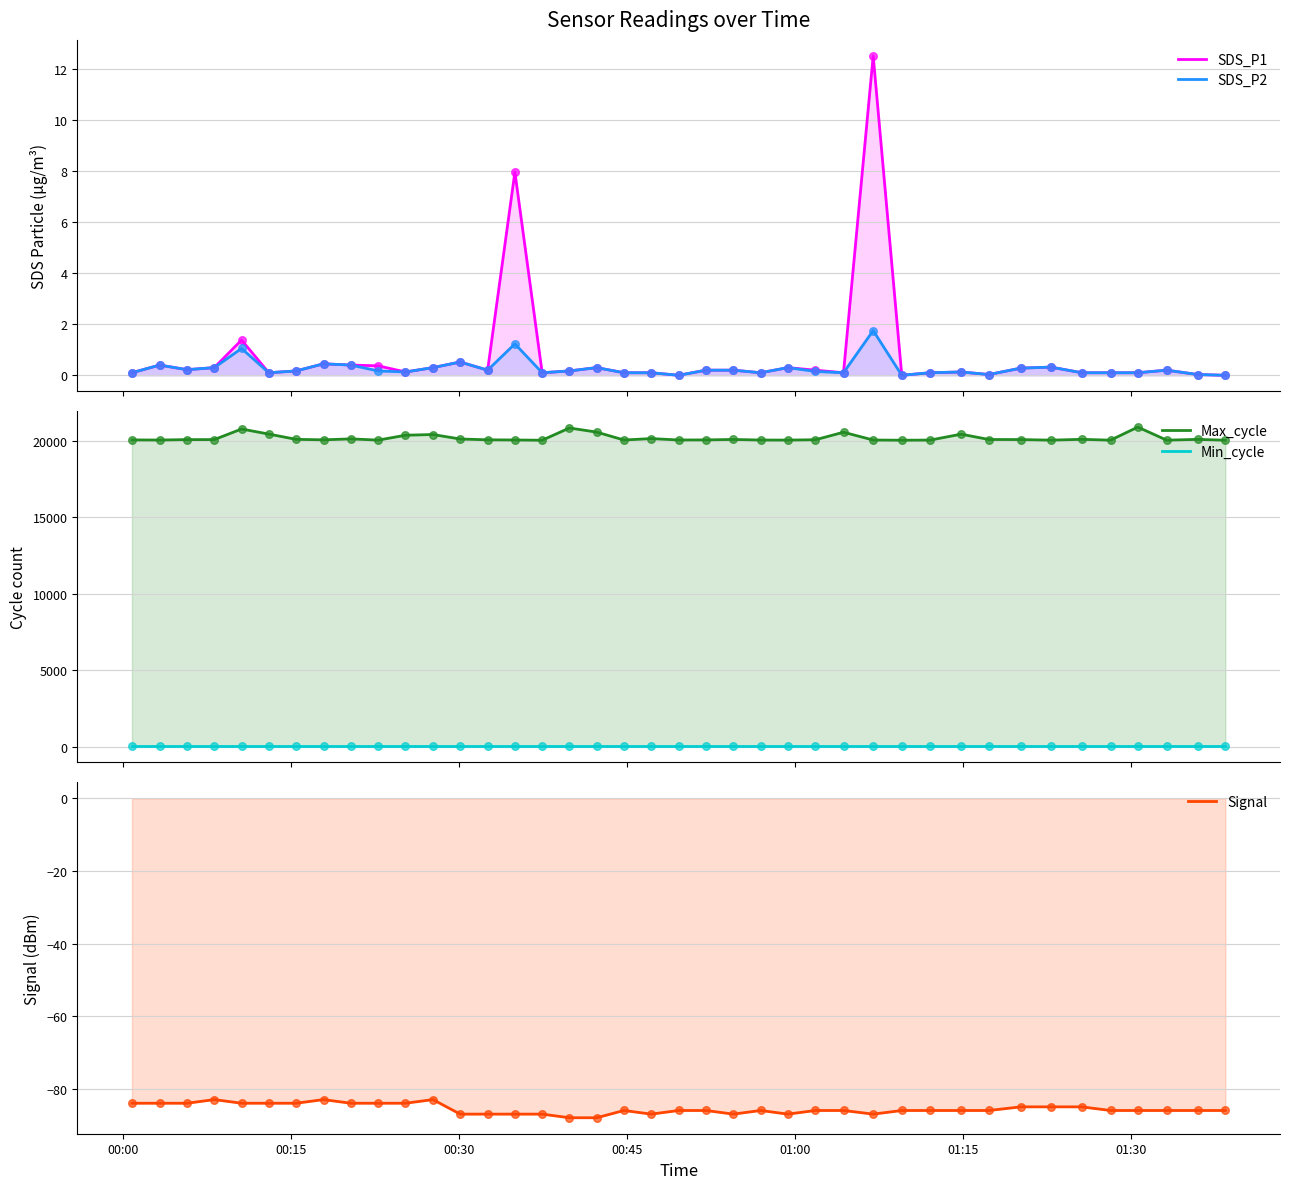

Which series has the largest total across all categories?

Max_cycle